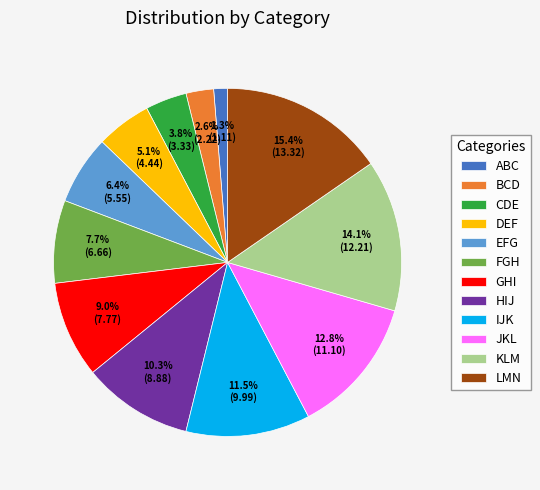

Do IJK and ABC together represent more than half of the pie?

No